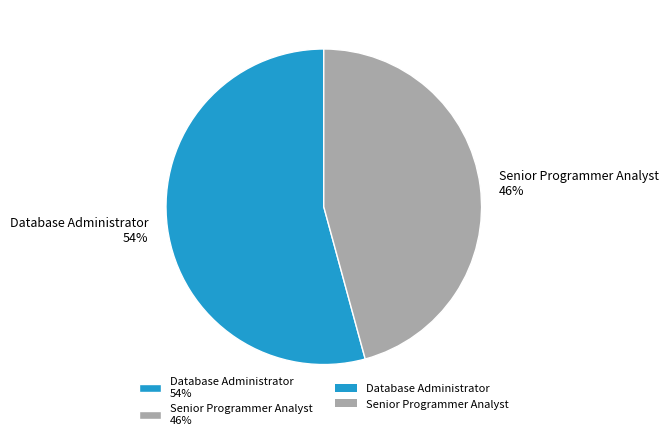

To the nearest percent, what percentage of the pie is Senior Programmer Analyst?

46%